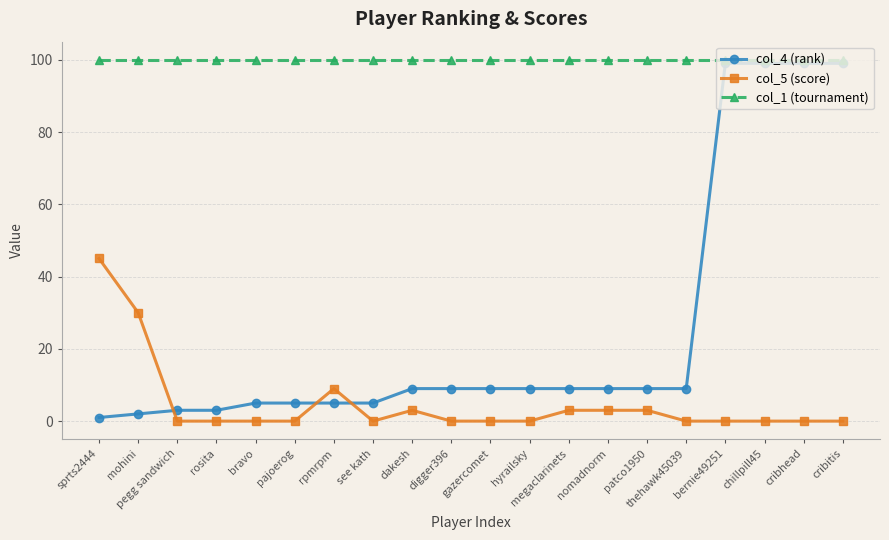

Rank the series by their average value, from highest to lowest.

col_1 (tournament), col_4 (rank), col_5 (score)